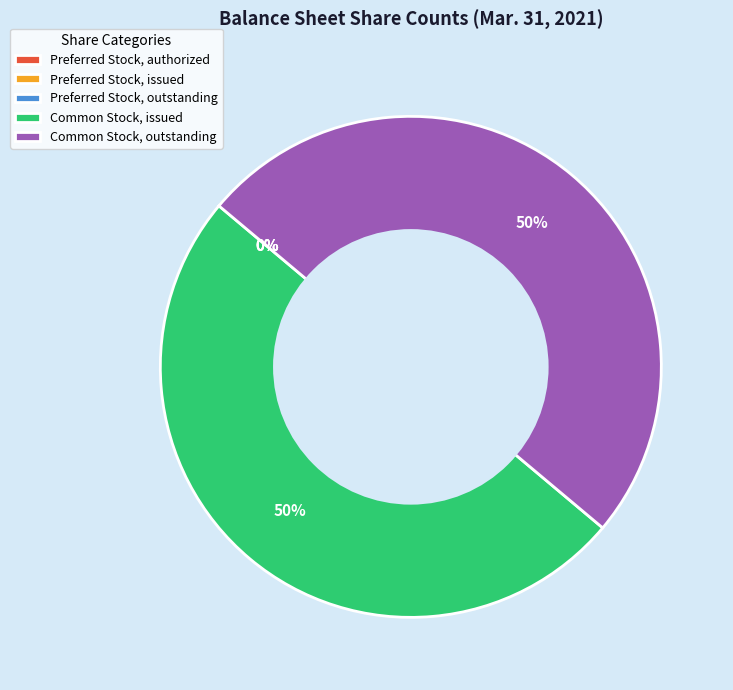

Is it true that Common Stock, outstanding is 50% of the pie?

True